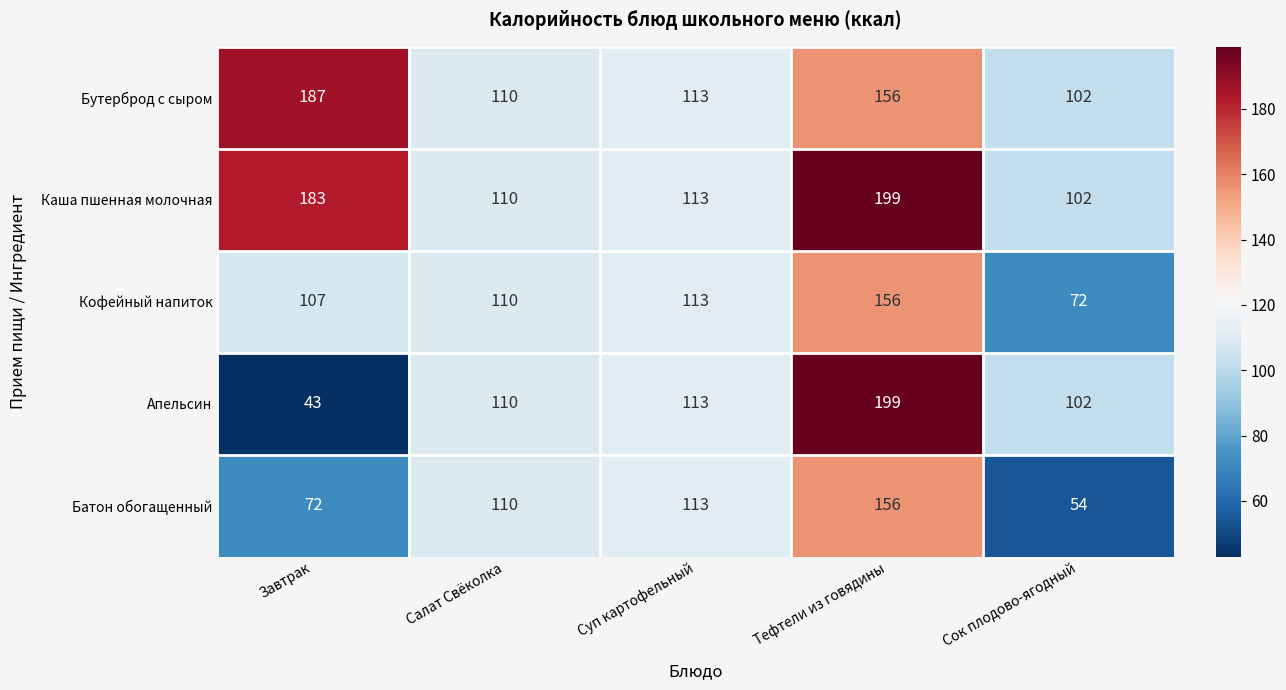

The value of Кофейный напиток at Суп картофельный is 113. True or false?

True